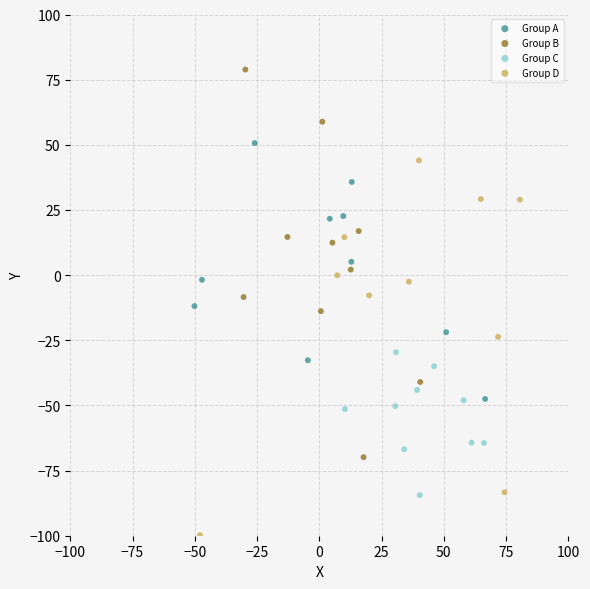

Which series contains the lowest Y value?

Group D